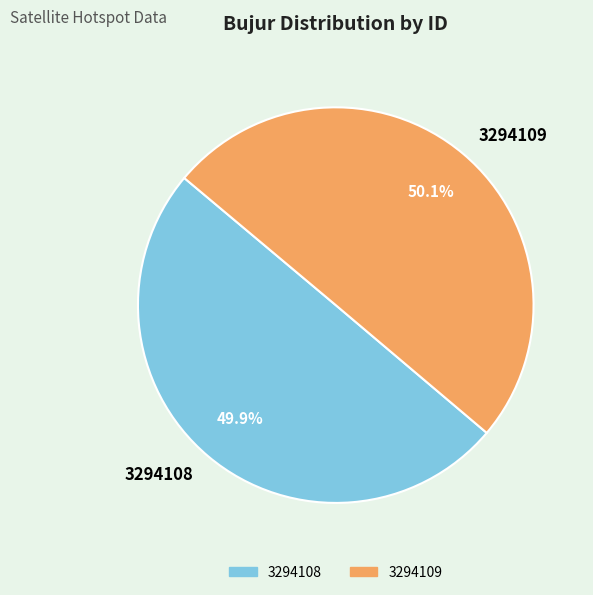

True or false: 3294108 accounts for 50% of the total.

True